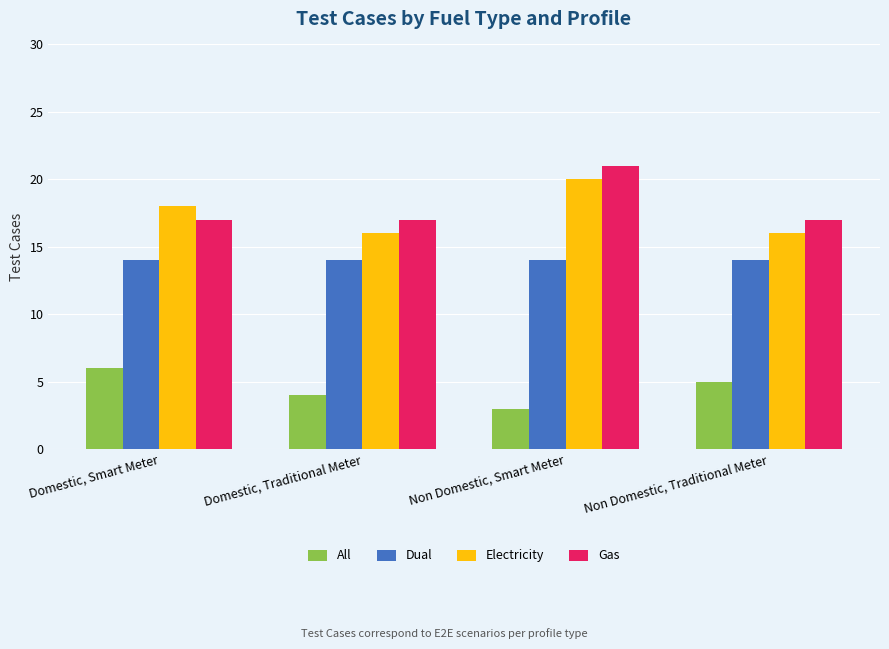

The Electricity series shows 13 at Non Domestic, Smart Meter. True or false?

False